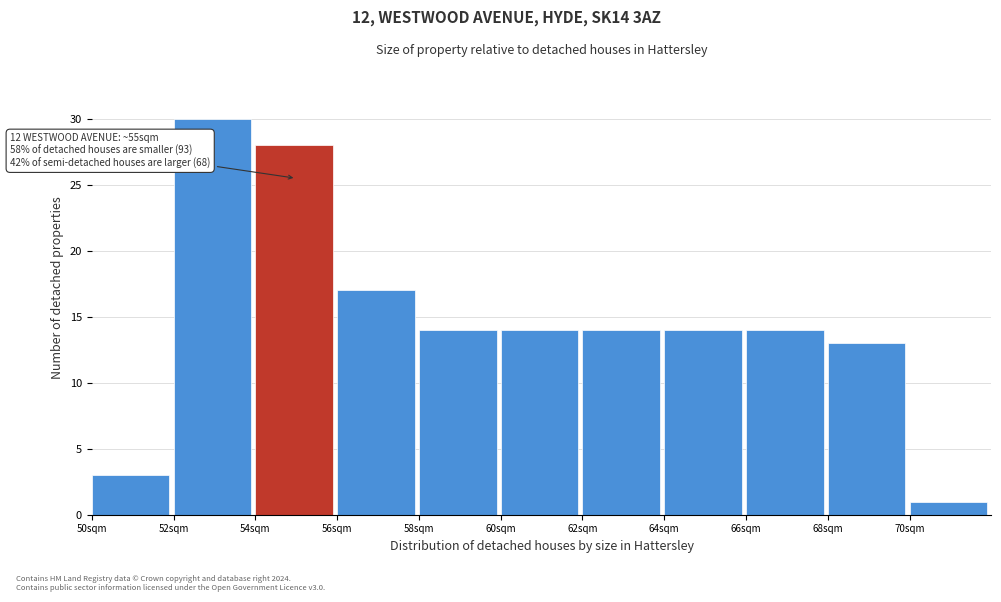

Which range on the x-axis has the tallest bar?

52 to 54